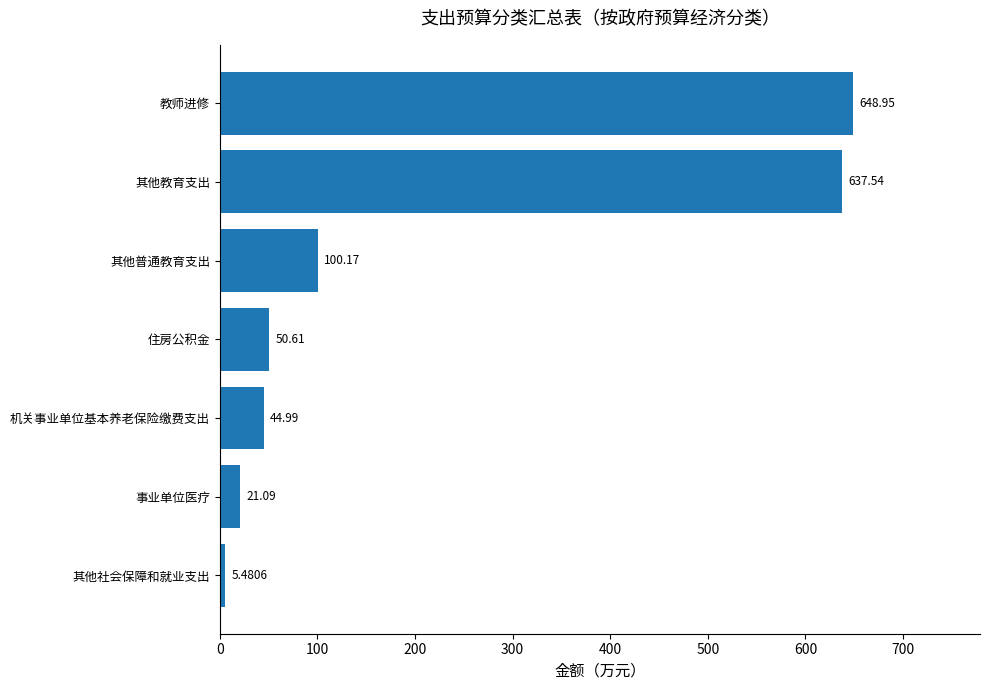

Which has a higher value, 教师进修 or 事业单位医疗?

教师进修